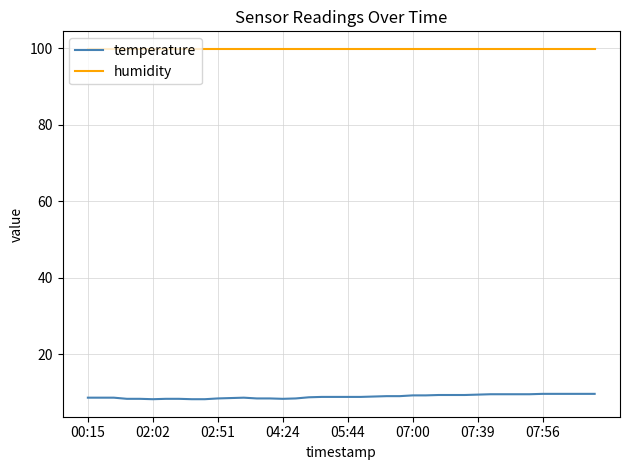

True or false: humidity and temperature cross at least once.

False